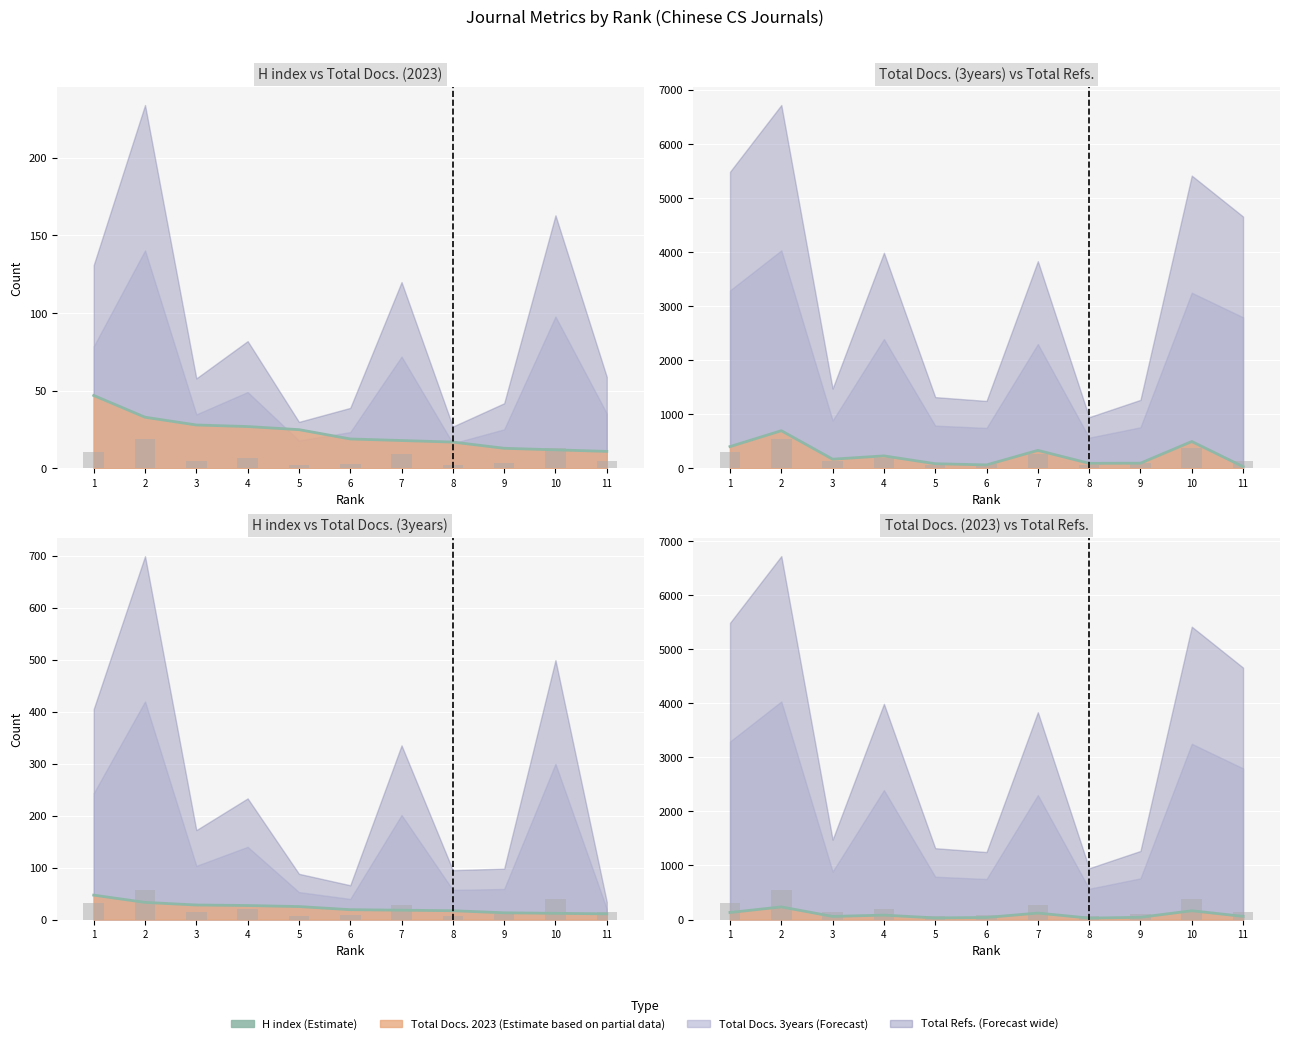

Reading left to right, list all the values displayed in this chart.

H index: 1=47.0	2=33.0	3=28.0	4=27.0	5=25.0	6=19.0	7=18.0	8=17.0	9=13.0	10=12.0	11=11.0
Total Docs. (2023) bars: 1=301.1	2=537.8	3=133.3	4=188.4	5=68.9	6=89.6	7=275.8	8=62.0	9=96.5	10=374.6	11=135.6
Total Docs. (3years): 1=405.0	2=699.0	3=172.0	4=233.0	5=88.0	6=66.0	7=335.0	8=95.0	9=98.0	10=499.0	11=34.0
Total Docs. (2023): 1=131.0	2=234.0	3=58.0	4=82.0	5=30.0	6=39.0	7=120.0	8=27.0	9=42.0	10=163.0	11=59.0